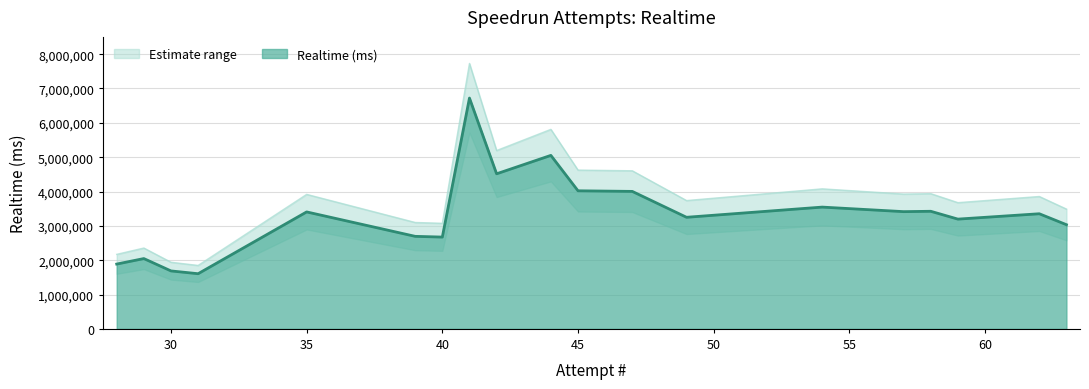

What is the change in value from 42 to 30?

-2828553